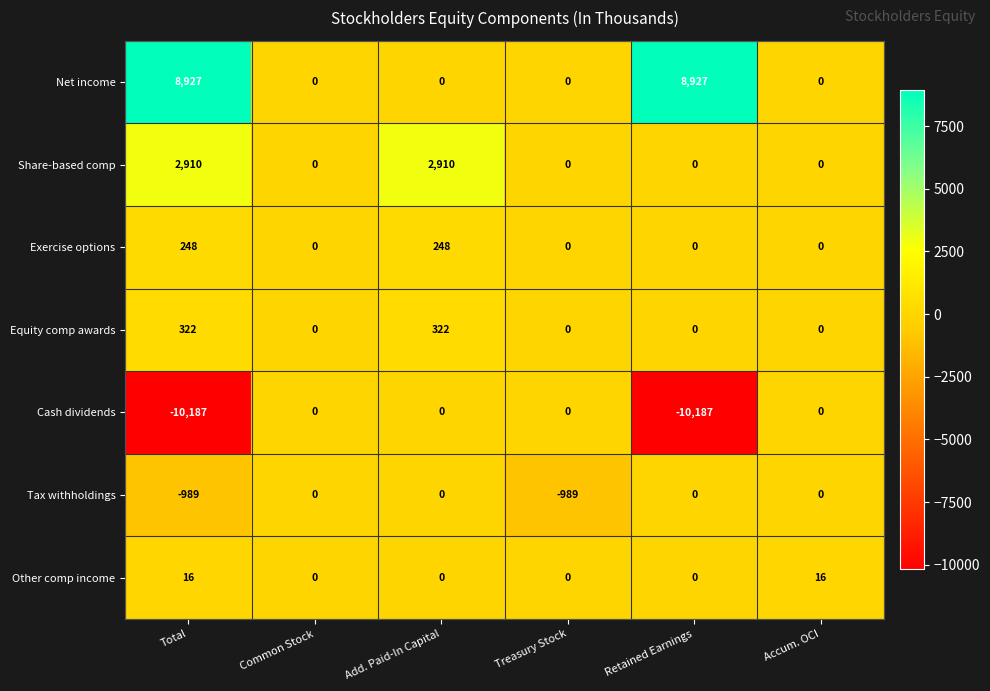

The Share-based comp series shows 3918 at Total. True or false?

False